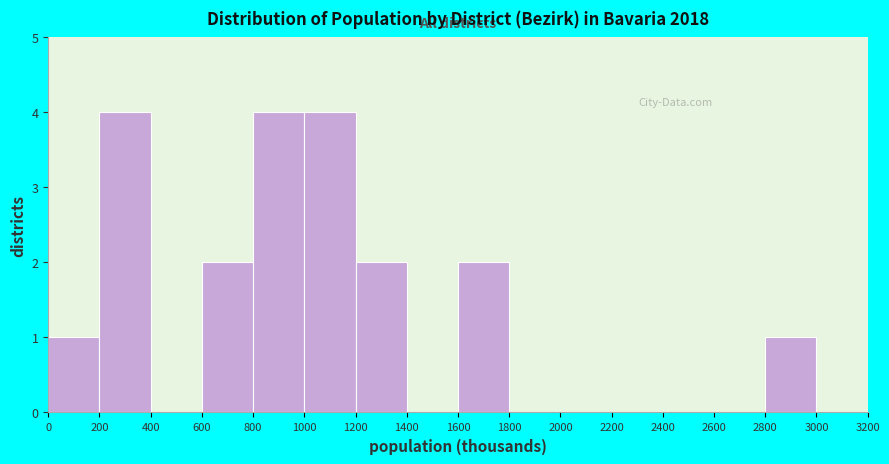

How tall is the bar that spans 1600 to 1800 on the x-axis? The values are not printed on the chart, so give them approximately, as read against the axis.

2